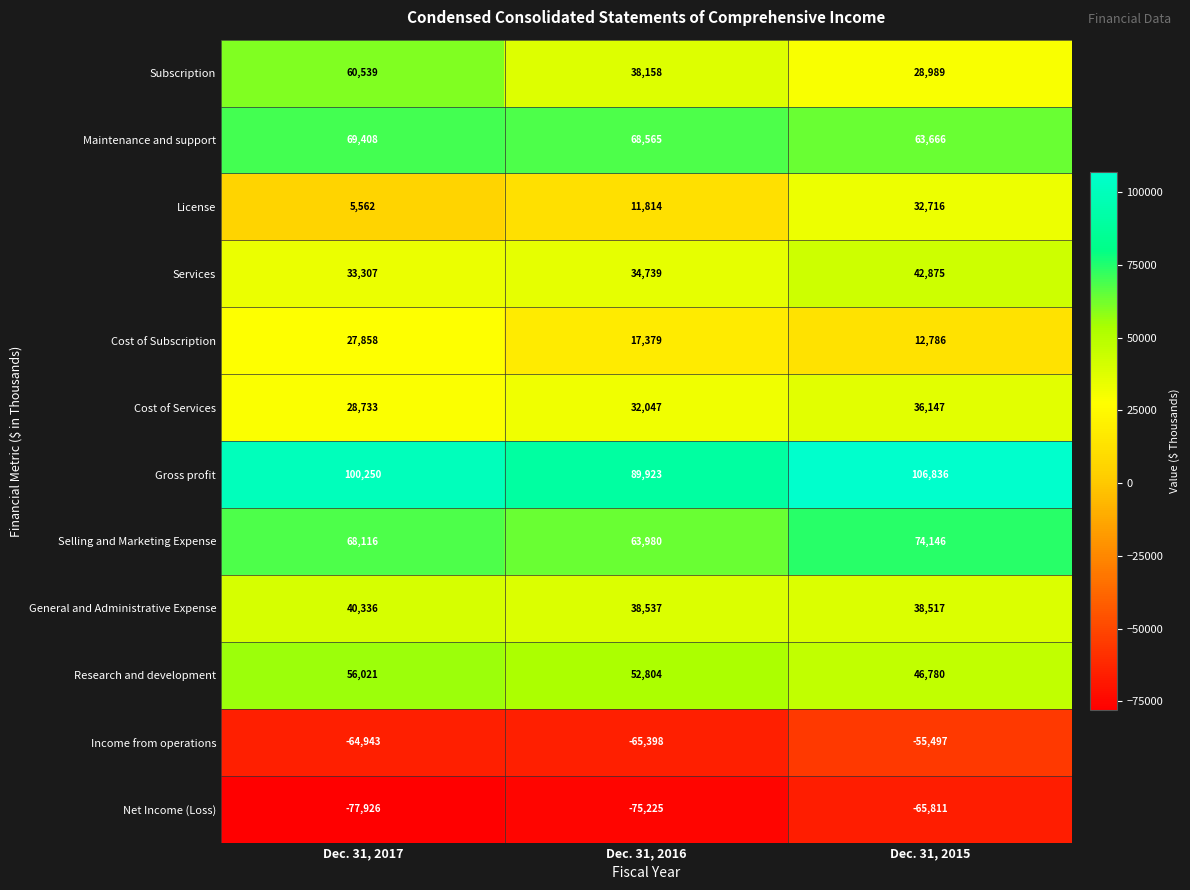

At which category is the sum across all series the highest?

Dec. 31, 2015